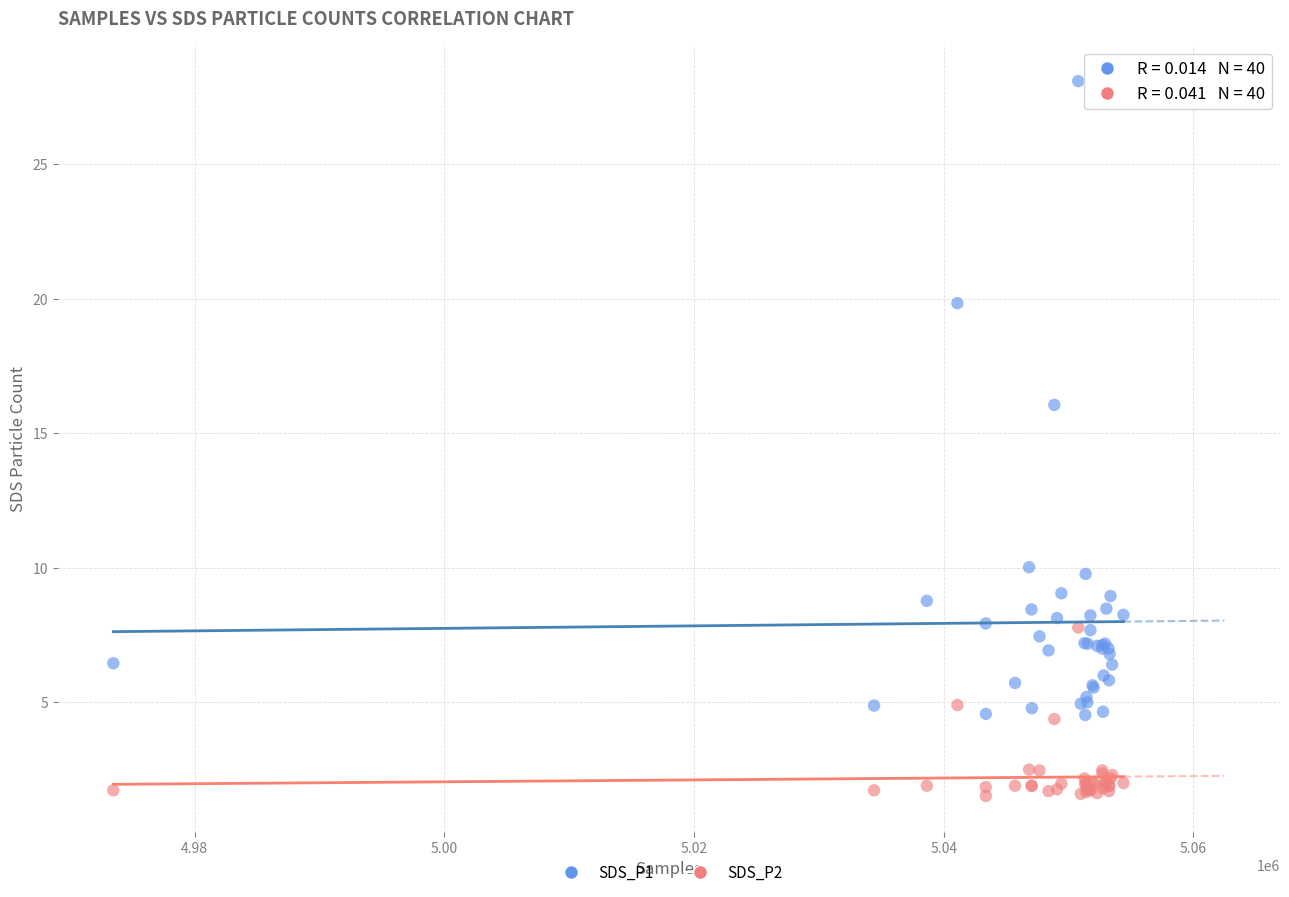

Across all series, what Y value is closest to 14?

16.1